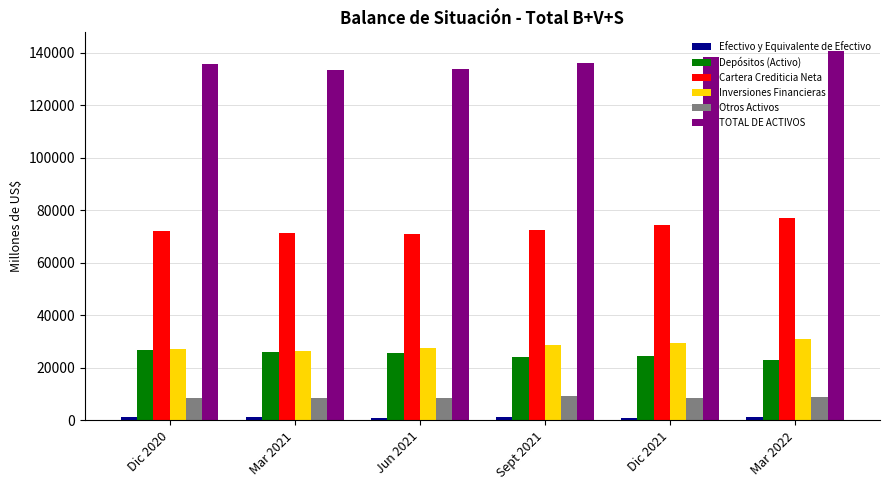

At how many categories does at least one series exceed 38435?

6